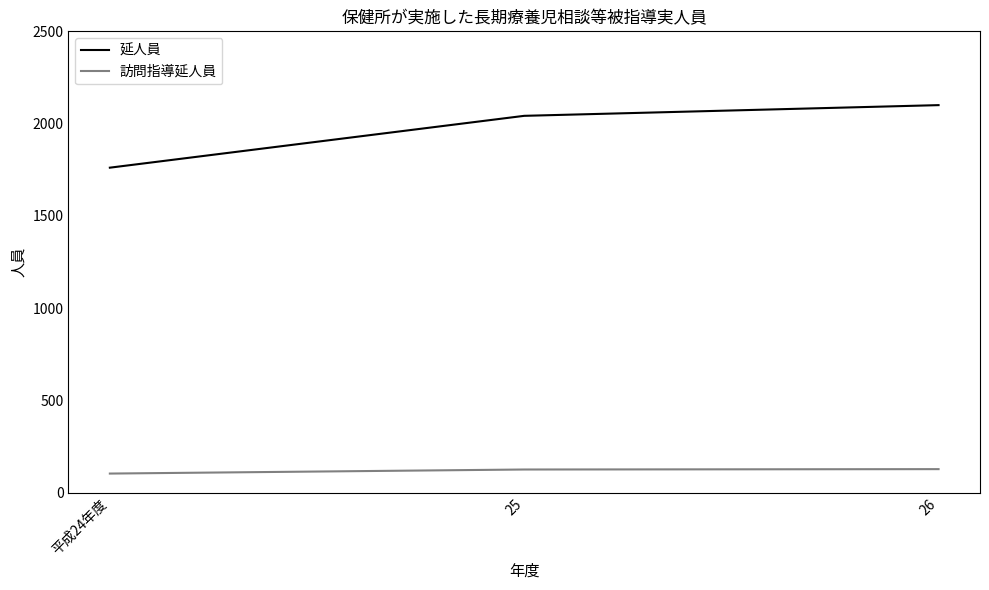

Is it true that 延人員 equals 2100 at 26?

True